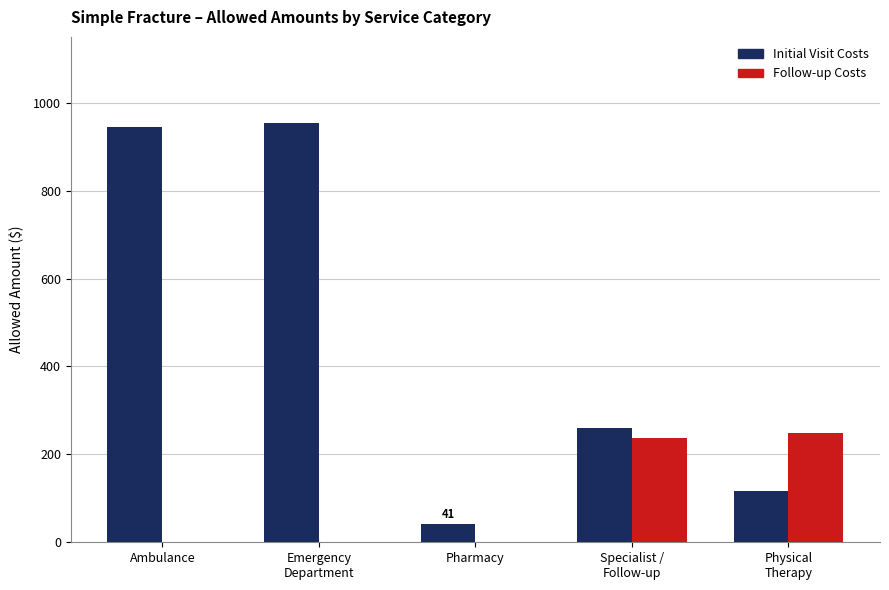

How many groups of bars are there?

5